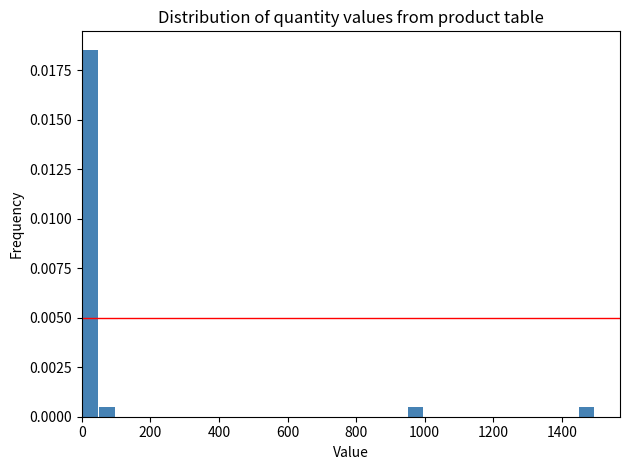

Read against the x-axis, roughly where is the centre of the tallest bar?

20